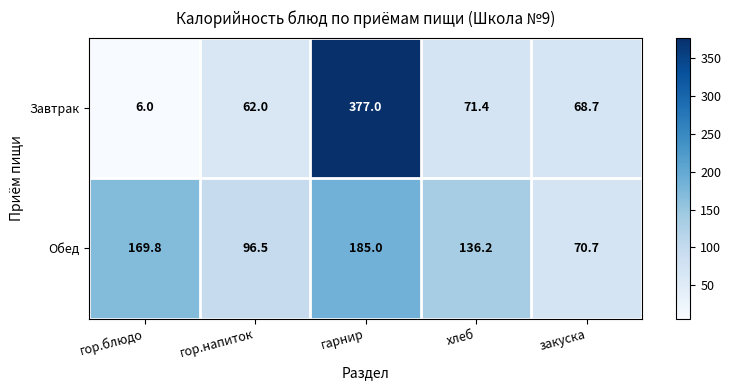

List the series in order of their peak value, highest first.

Завтрак, Обед